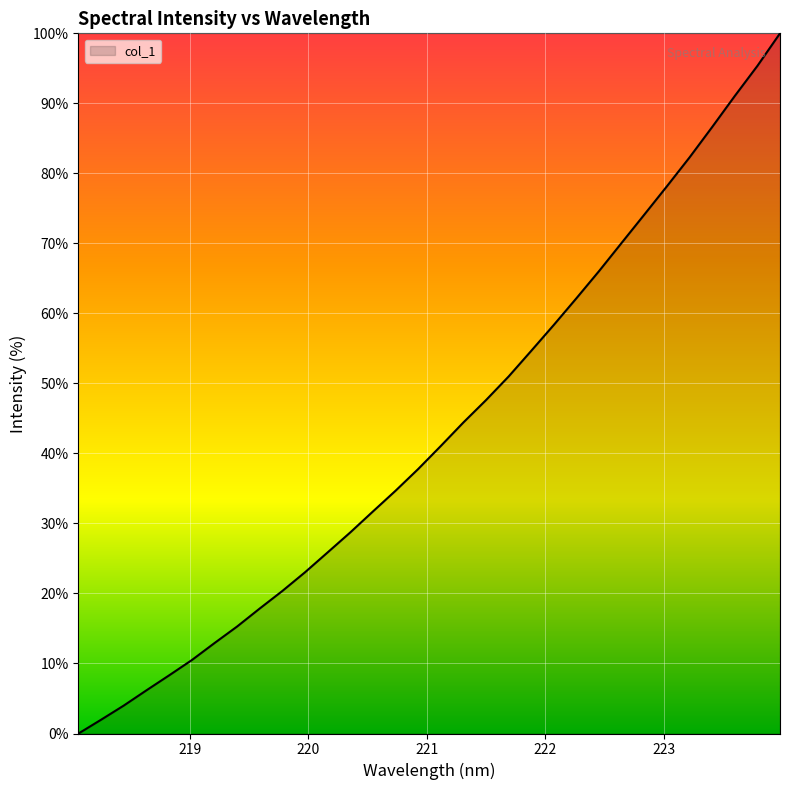

Does the chart have visible grid lines?

Yes